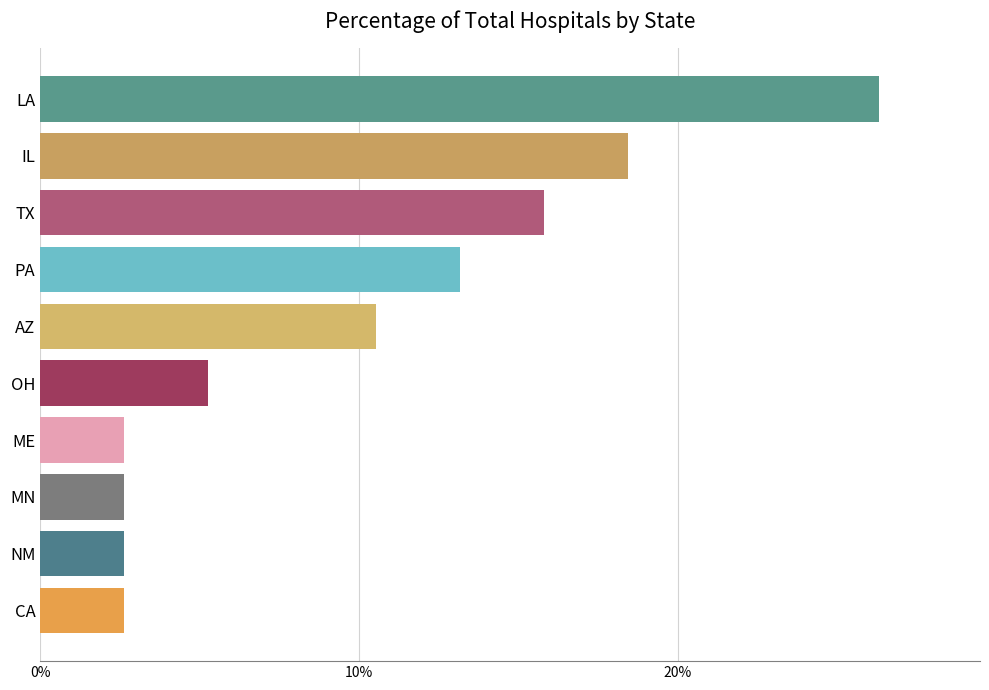

Which label corresponds to the largest value in the chart?

LA